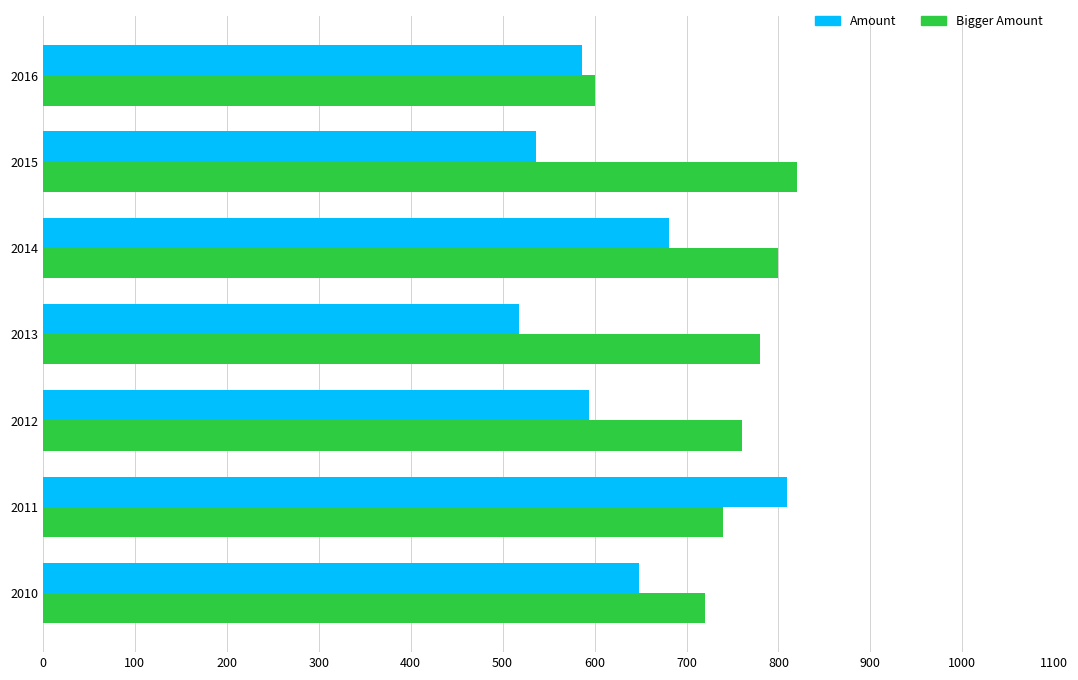

At how many categories does at least one series exceed 519?

7